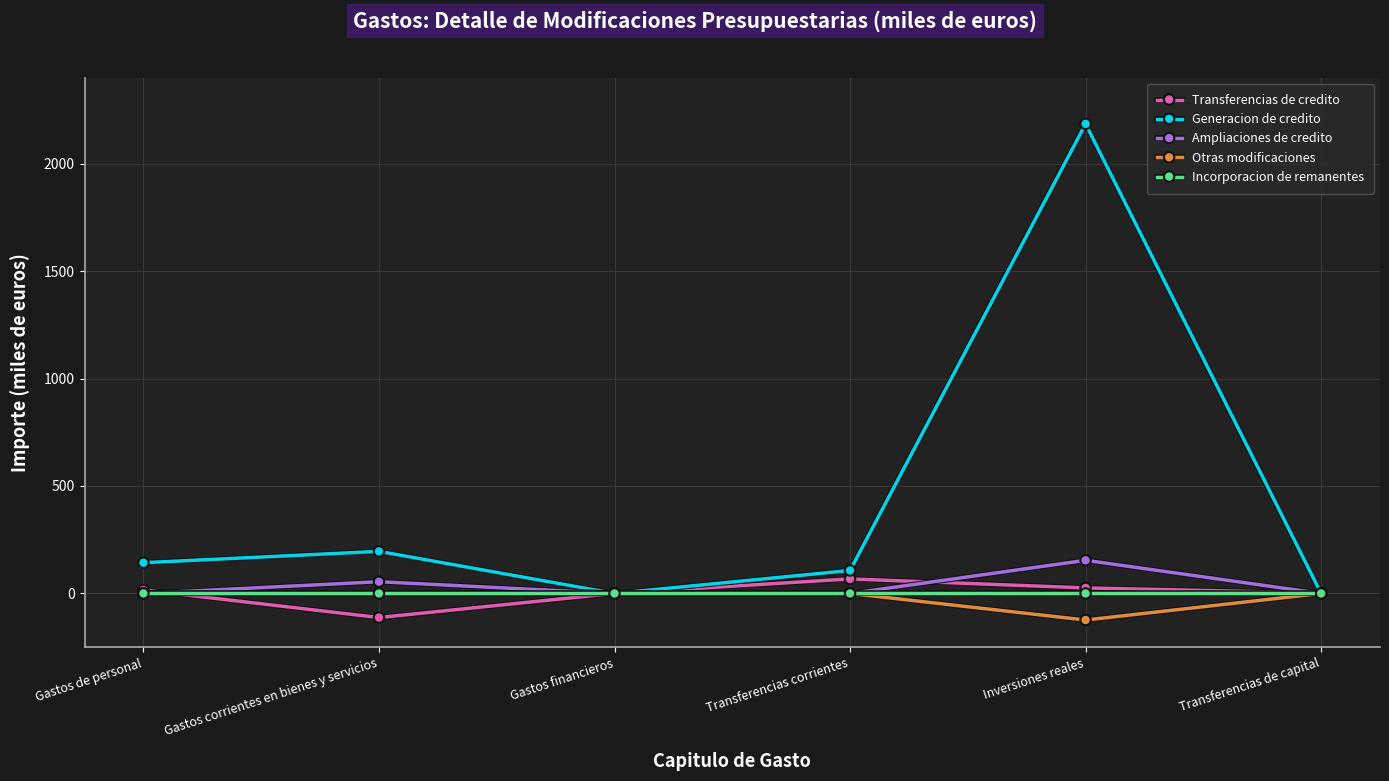

What is the greatest value displayed?

2184.9